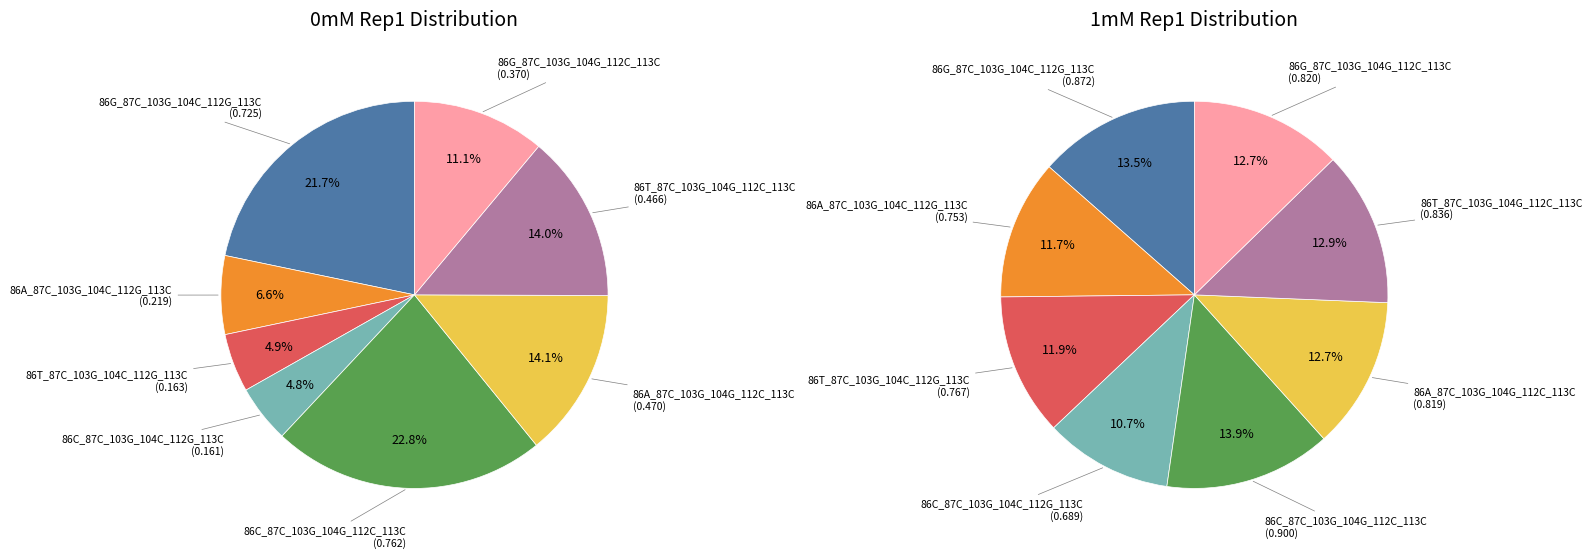

Which slice is the smallest?

86C_87C_103G_104C_112G_113C